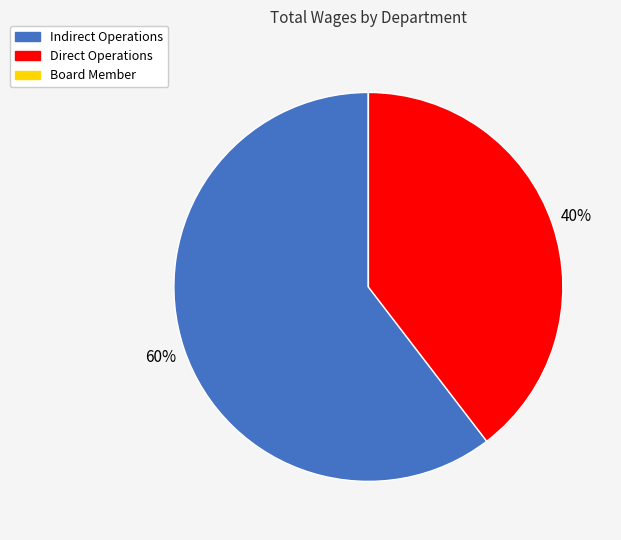

The Indirect Operations slice represents 60% of the pie. True or false?

True